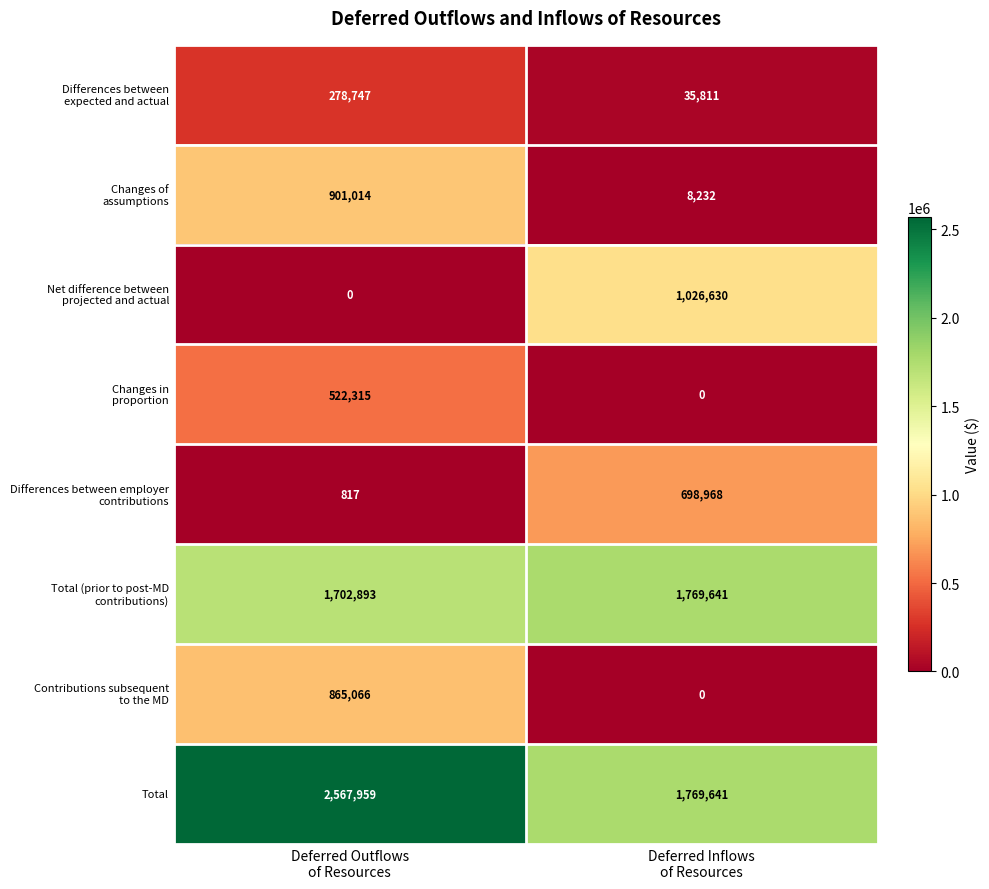

Which series has the largest total across all categories?

Total